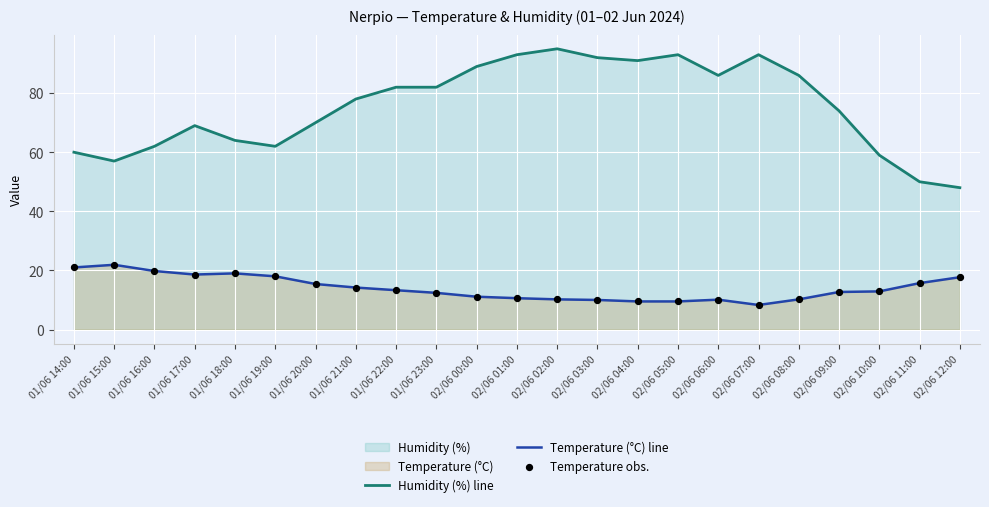

What is the total value across all series at 02/06 02:00?

105.2